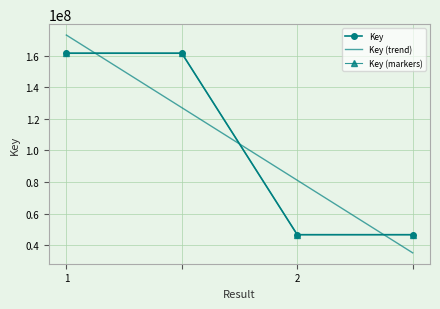

List the labels in order of value, smallest first.

2, , 1, 